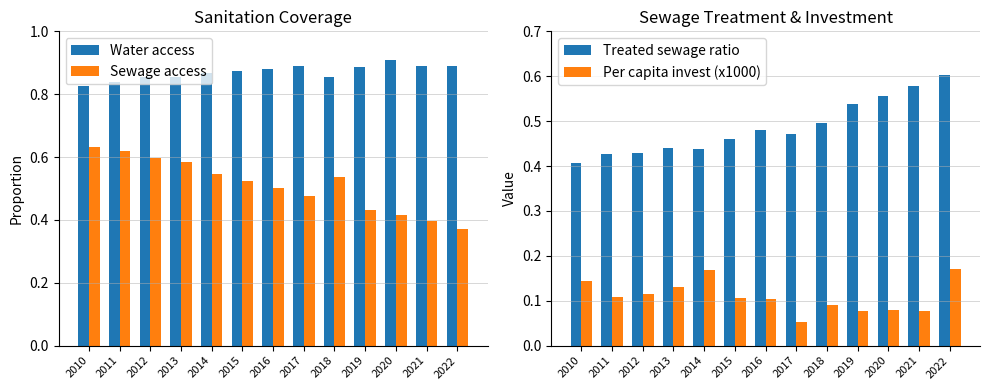

Is the value of Treated sewage ratio at 2013 greater than the value of Per capita invest (x1000) at 2016?

Yes